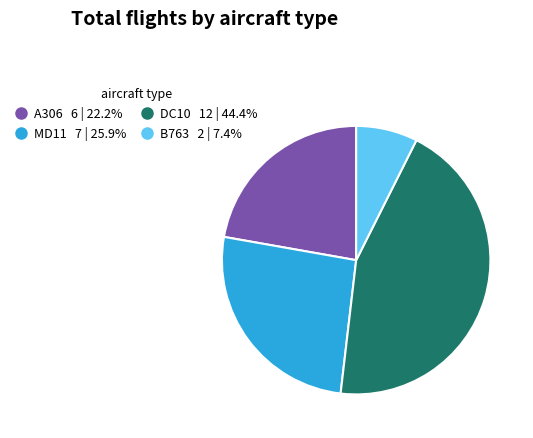

Does any single category account for the majority?

No